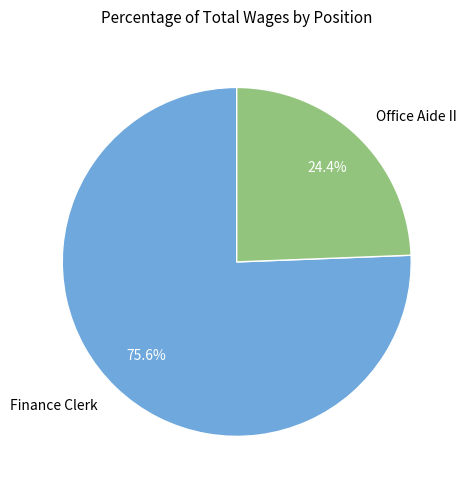

How many slices are in this pie chart?

2